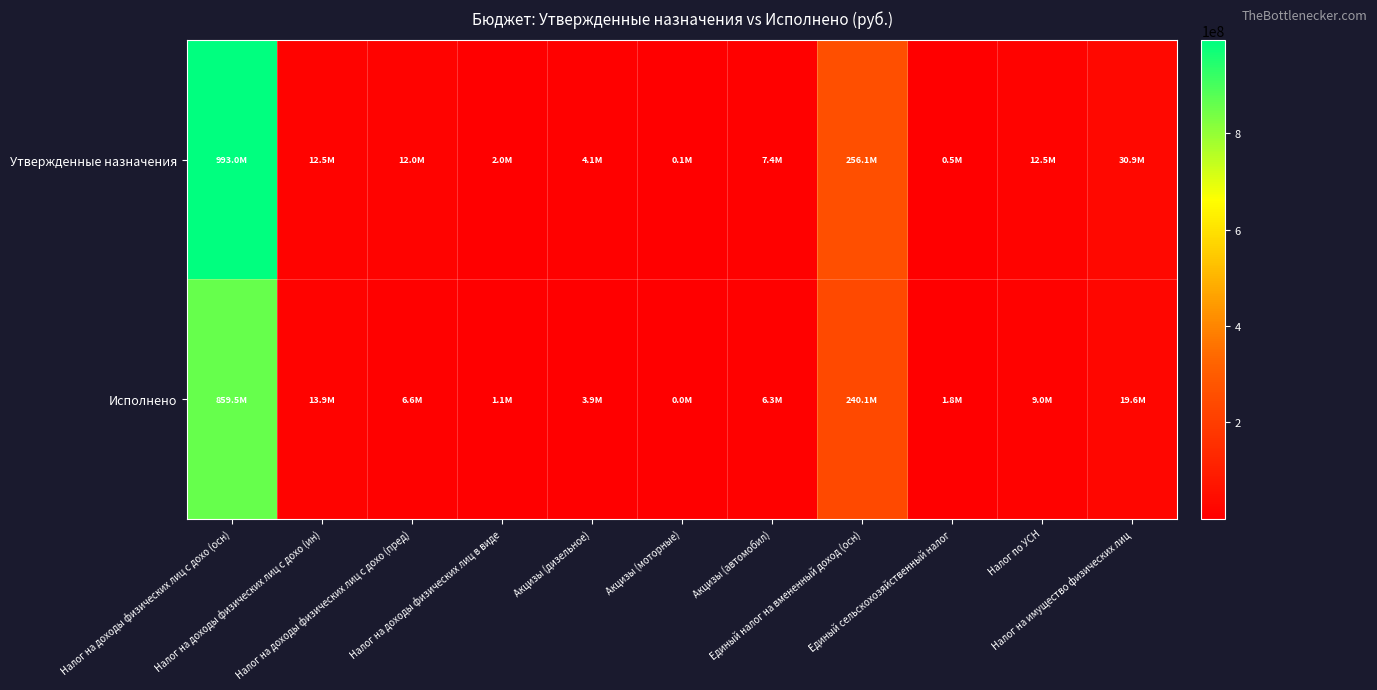

Reading left to right, transcribe all the data shown in this chart.

Утвержденные назначения: Налог на доходы физических лиц с дохо (осн)=993000000.0	Налог на доходы физических лиц с дохо (ин)=12500000.0	Налог на доходы физических лиц с дохо (пред)=12000000.0	Налог на доходы физических лиц в виде=2007000.0	Акцизы (дизельное)=4123000.0	Акцизы (моторные)=62000.0	Акцизы (автомобил)=7436000.0	Единый налог на вмененный доход (осн)=256135000.0	Единый сельскохозяйственный налог=490000.0	Налог по УСН=12541000.0	Налог на имущество физических лиц=30918000.0
Исполнено: Налог на доходы физических лиц с дохо (осн)=859481614.4	Налог на доходы физических лиц с дохо (ин)=13948827.3	Налог на доходы физических лиц с дохо (пред)=6552115.4	Налог на доходы физических лиц в виде=1111960.8	Акцизы (дизельное)=3893621.4	Акцизы (моторные)=39768.2	Акцизы (автомобил)=6316463.1	Единый налог на вмененный доход (осн)=240147023.6	Единый сельскохозяйственный налог=1788254.4	Налог по УСН=9047120.7	Налог на имущество физических лиц=19625419.8